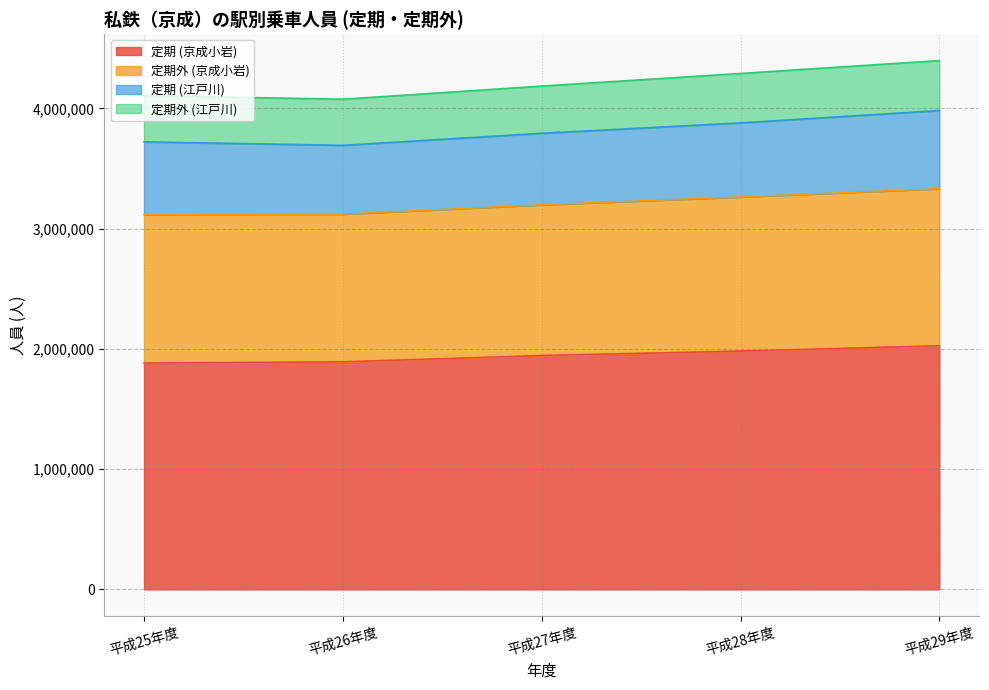

What is the total value across all series at 平成25年度?

4106444